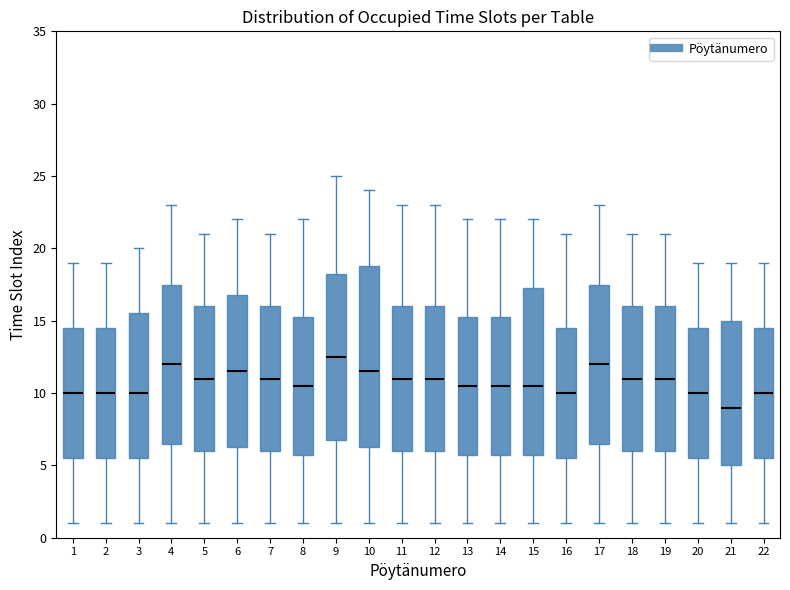

Which box has the highest median line?

9